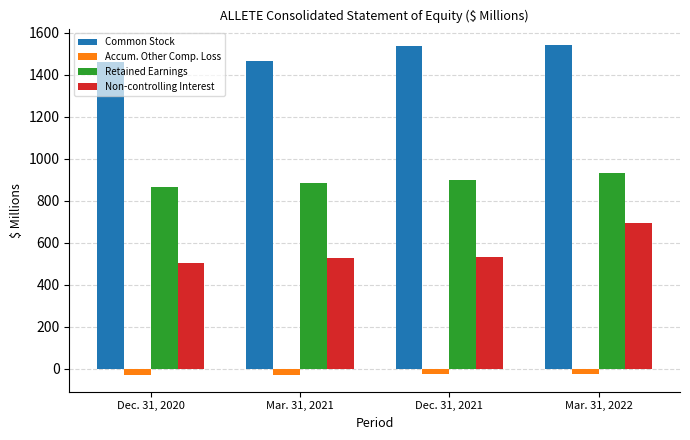

Where does the Common Stock series first go above 1536?

Dec. 31, 2021